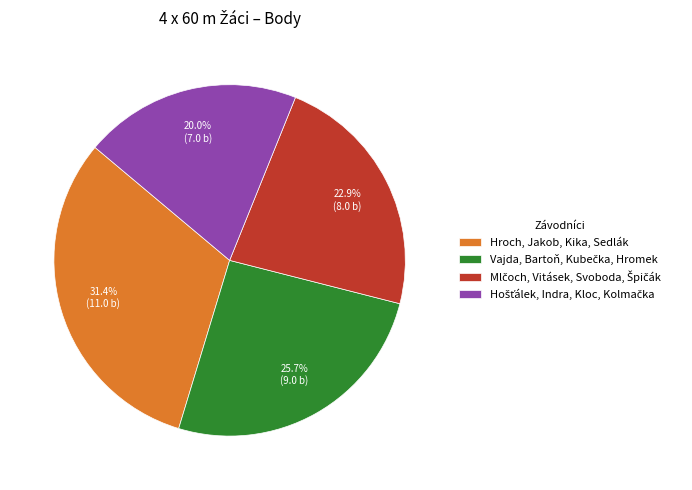

True or false: Hroch, Jakob, Kika, Sedlák accounts for 22% of the total.

False